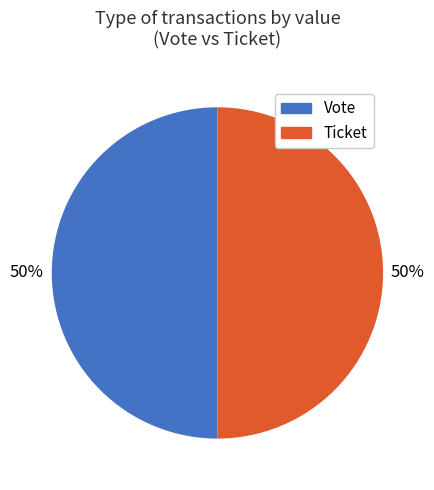

Do Ticket and Vote together represent more than half of the pie?

Yes